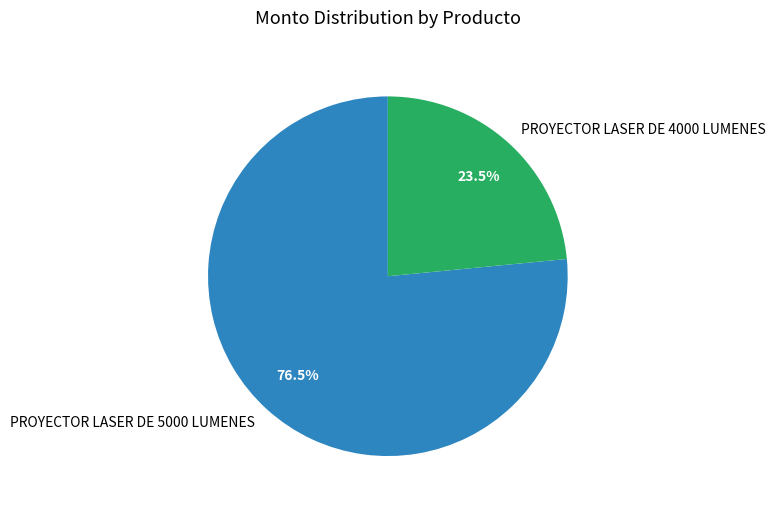

Rank the categories by value from lowest to highest.

PROYECTOR LASER DE 4000 LUMENES, PROYECTOR LASER DE 5000 LUMENES